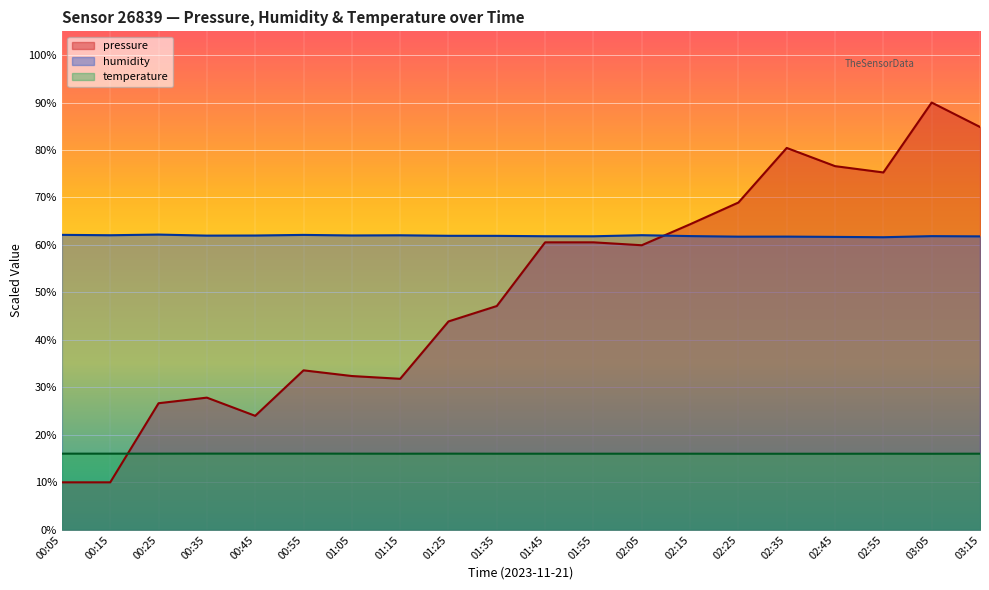

Count the number of categories in the chart.

20